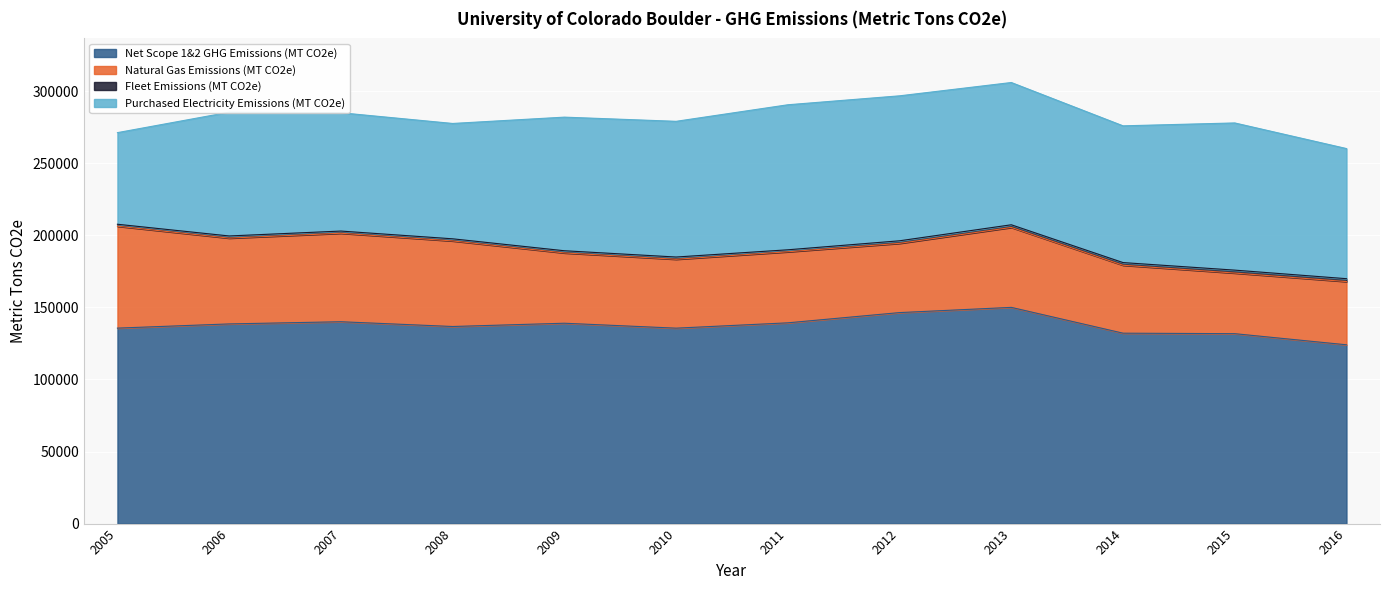

Count the number of categories in the chart.

12